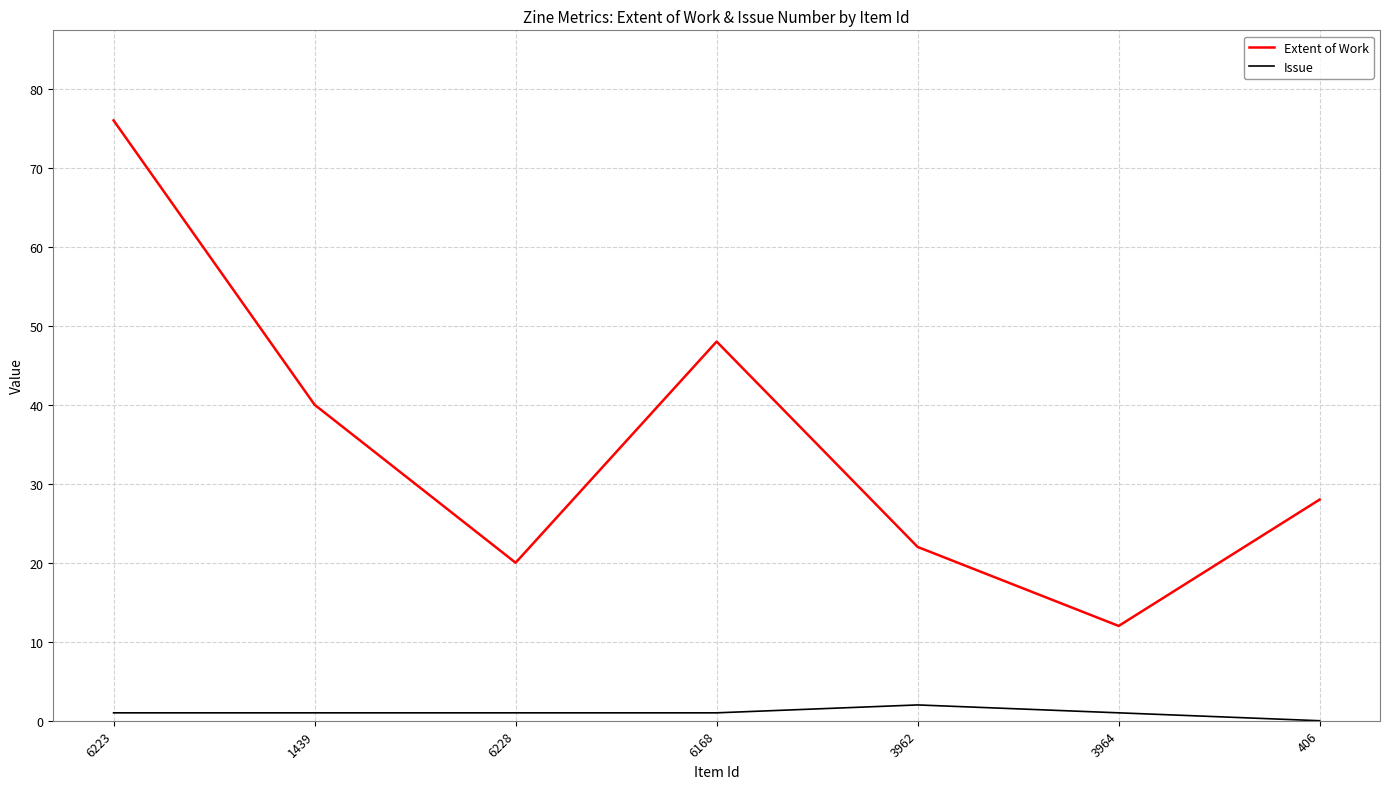

At which label does Extent of Work reach its minimum?

3964